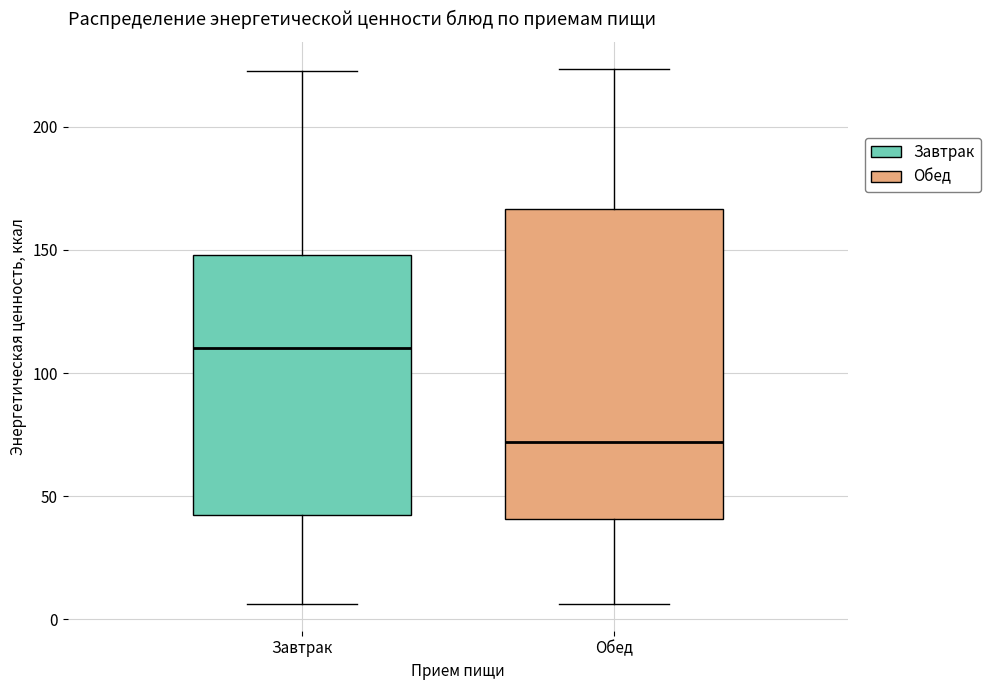

Which box's median line is the lowest?

Обед